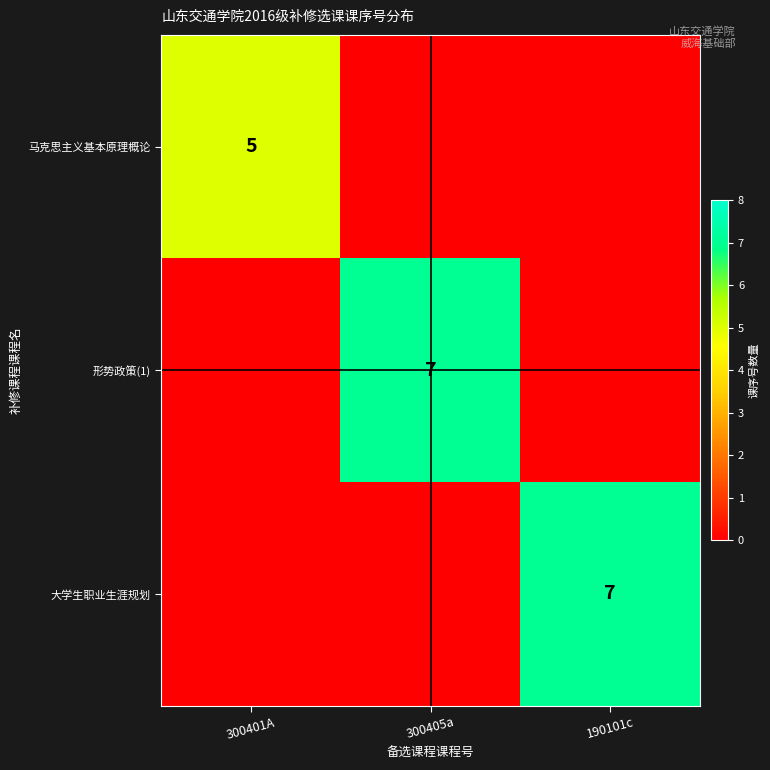

Which has a higher value, 190101c or 300401A?

300401A